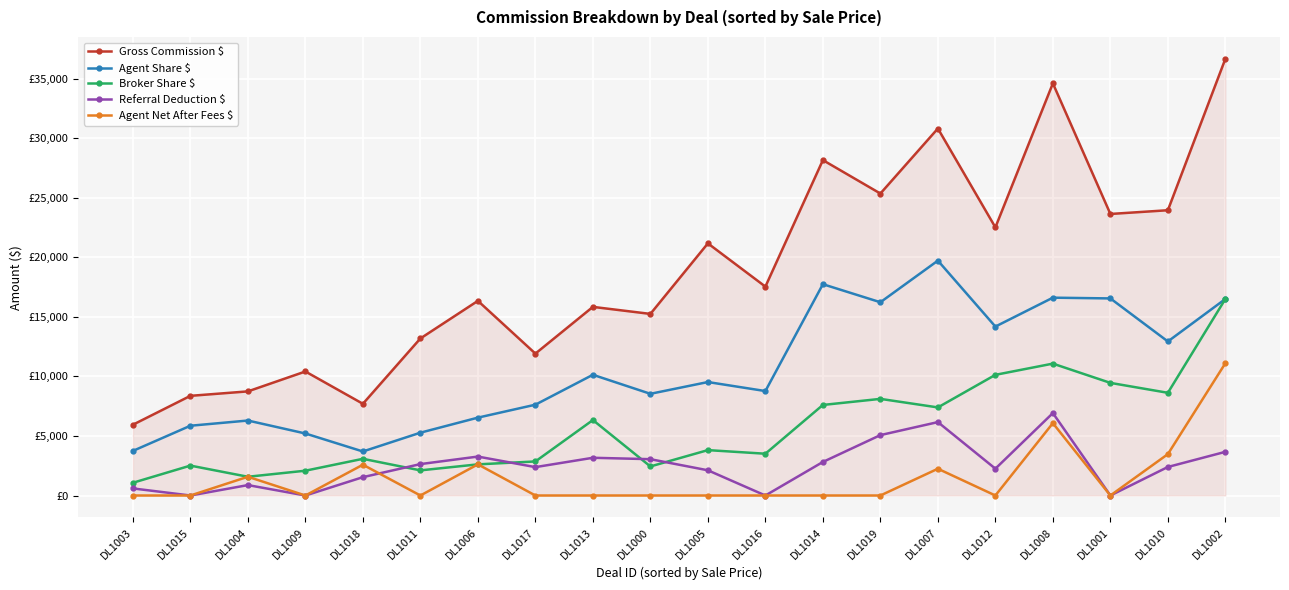

Is this an area chart (filled region under the line)?

Yes